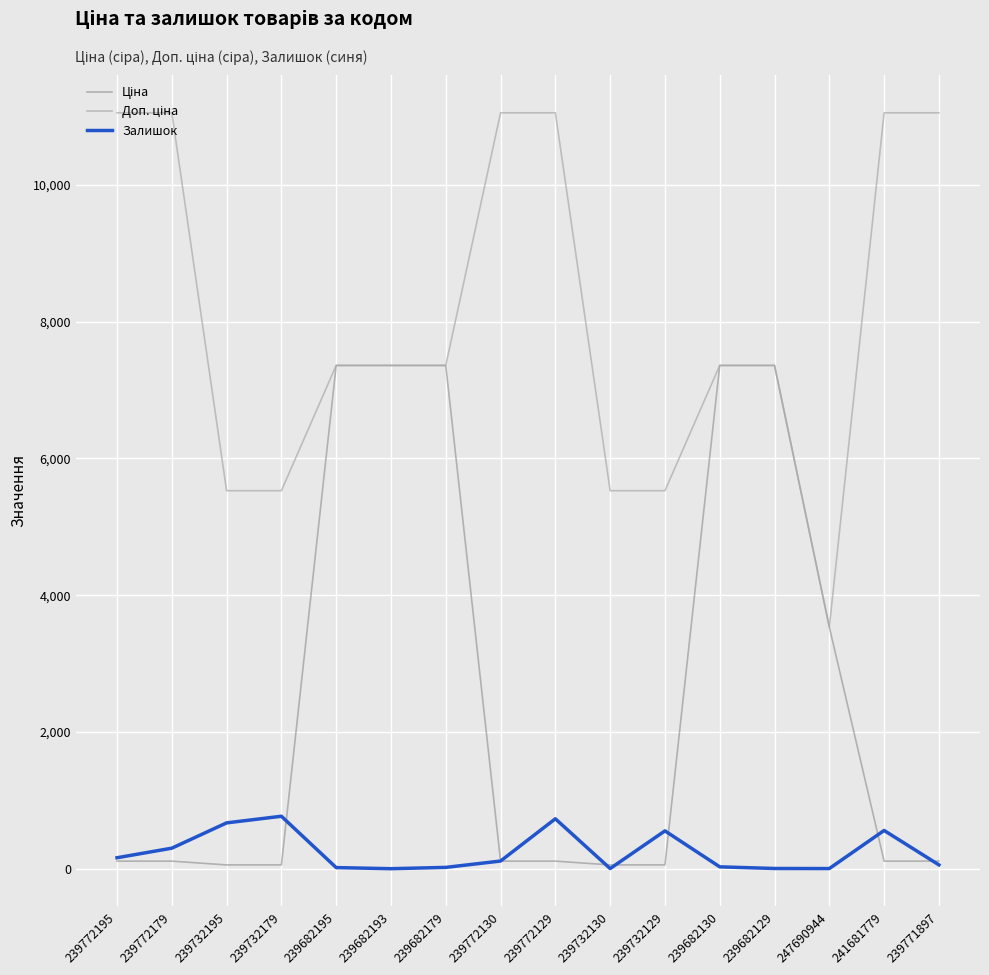

Reading left to right, transcribe all the data shown in this chart.

Ціна: 110.5	110.5	55.3	55.3	7360.2	7360.2	7360.2	110.5	110.5	55.3	55.3	7360.2	7360.2	3533.1	110.5	110.5
Доп. ціна: 11055.0	11055.0	5528.0	5528.0	7360.2	7360.2	7360.2	11055.0	11055.0	5528.0	5528.0	7360.2	7360.2	3533.1	11055.0	11055.0
Залишок: 160.0	300.0	670.0	767.0	16.0	0.0	19.0	112.0	730.0	2.0	553.0	27.0	3.0	2.0	559.0	56.0